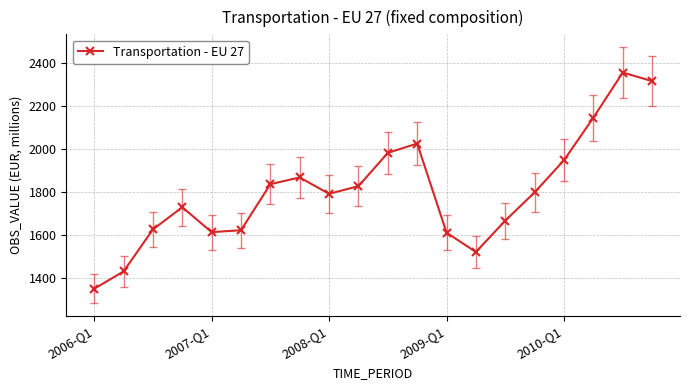

What is the value of the 5th point from the left?

1613.2